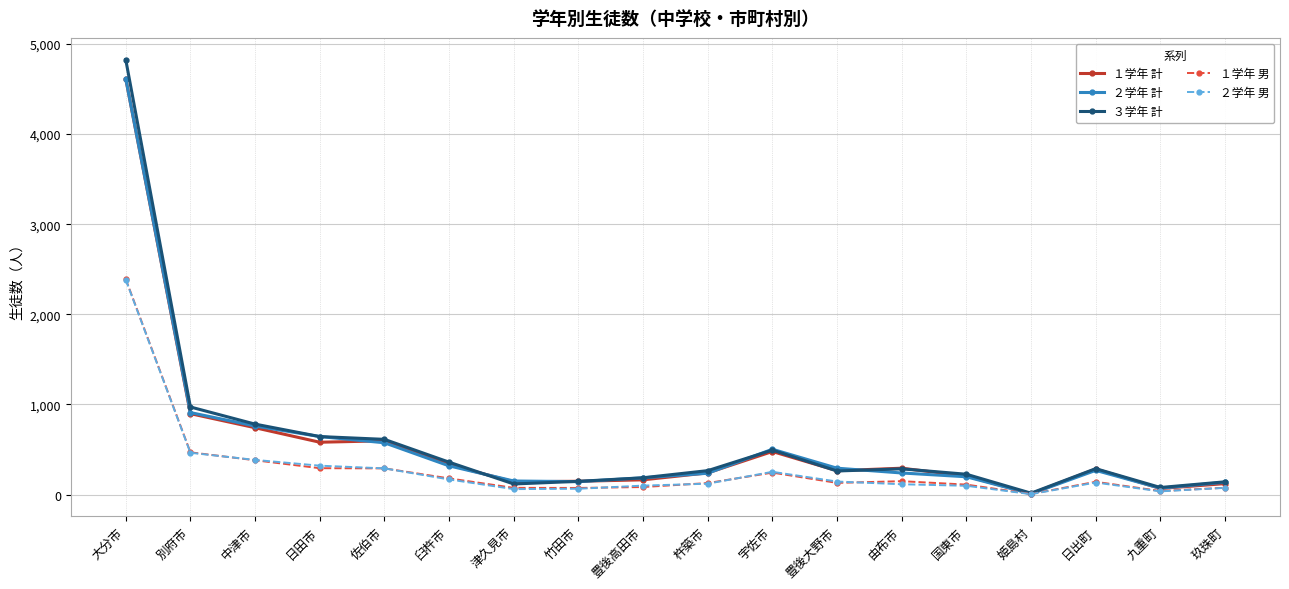

What is the label of the 8th point from the left?

竹田市